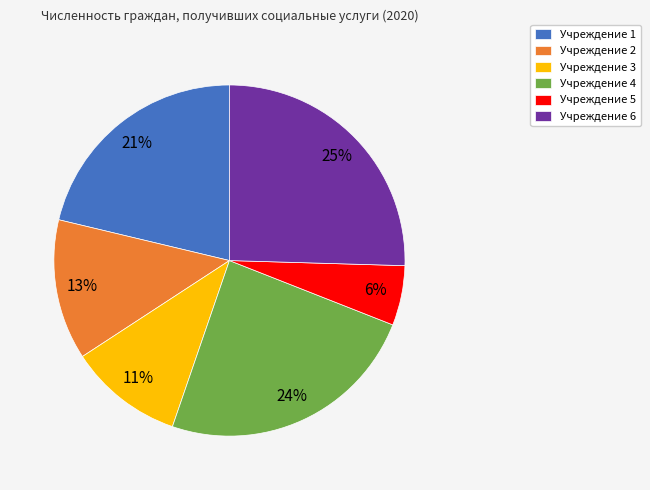

Rank the categories by value from highest to lowest.

Учреждение 6, Учреждение 4, Учреждение 1, Учреждение 2, Учреждение 3, Учреждение 5